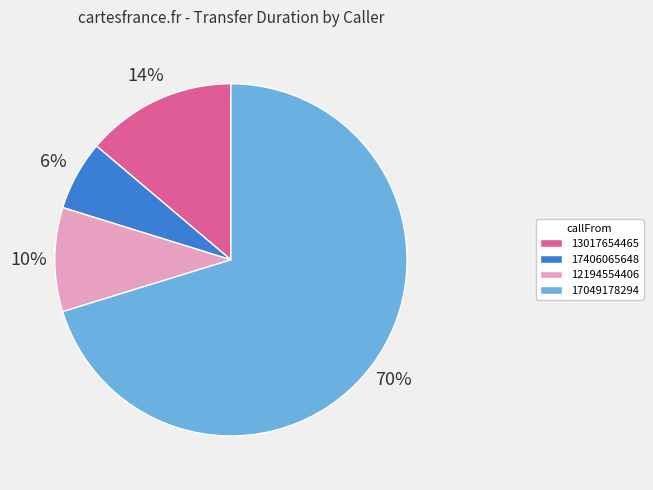

The 12194554406 slice represents 1% of the pie. True or false?

False